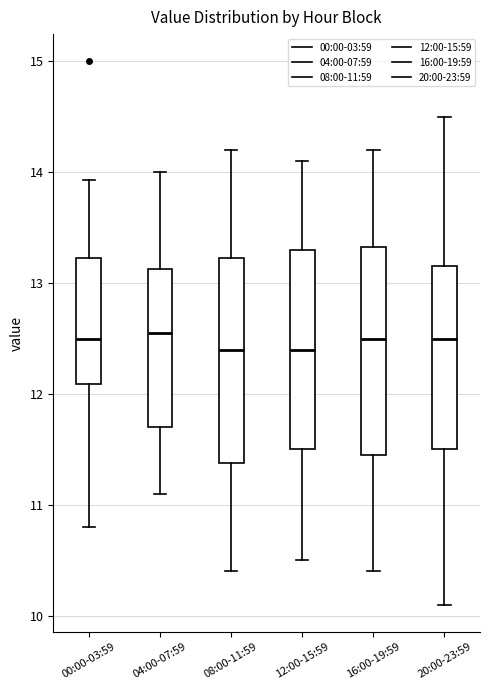

Where is the lower edge of the box for 16:00-19:59 on the y-axis? The values are not printed on the chart, so give them approximately, as read against the axis.

11.5